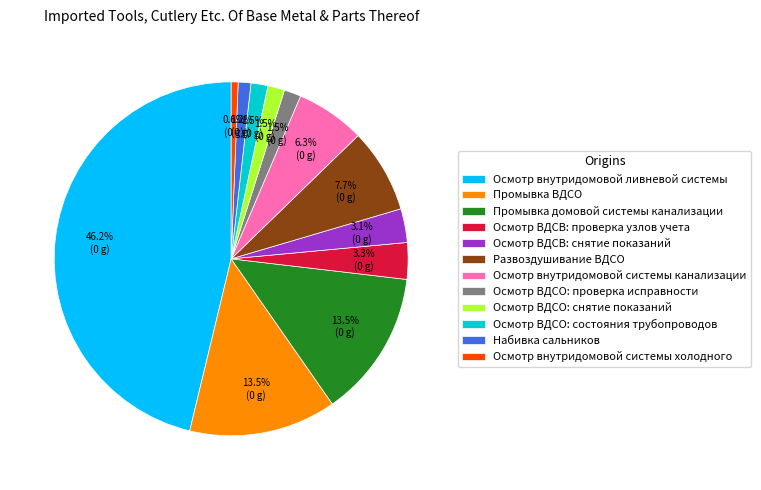

Which has a higher value, Осмотр внутридомовой ливневой системы or Развоздушивание ВДСО?

Осмотр внутридомовой ливневой системы